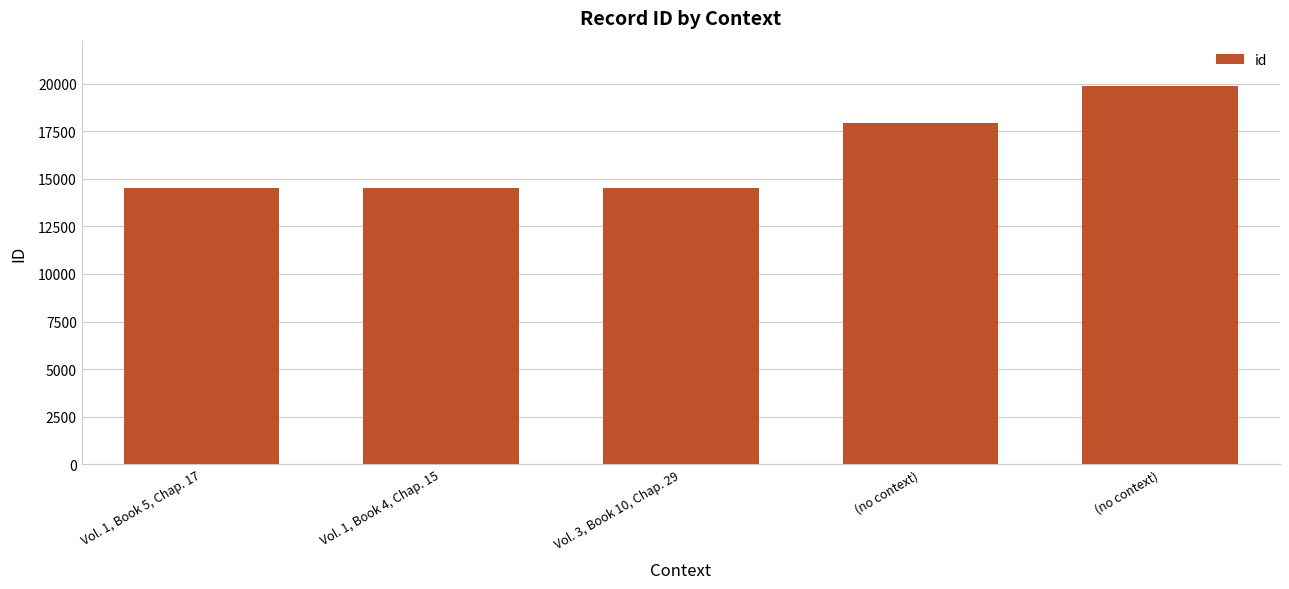

Which category has the highest value across all series?

(no context)